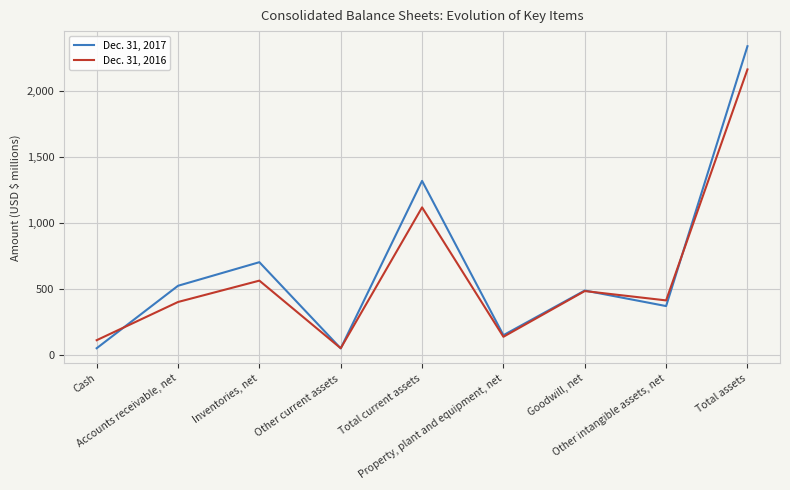

At which category does Dec. 31, 2016 reach its first local valley?

Other current assets